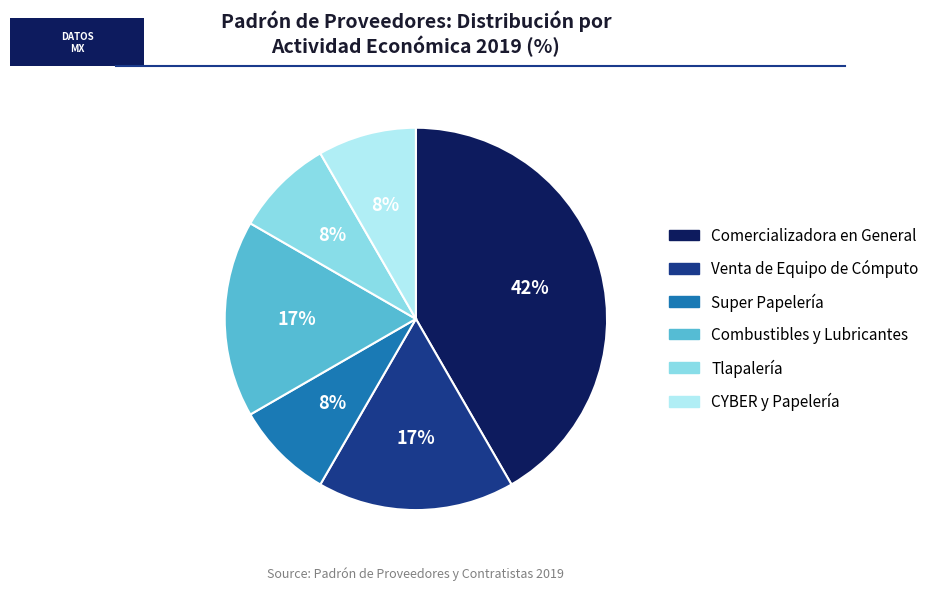

What percentage is the Comercializadora en General slice, to the nearest percent?

42%